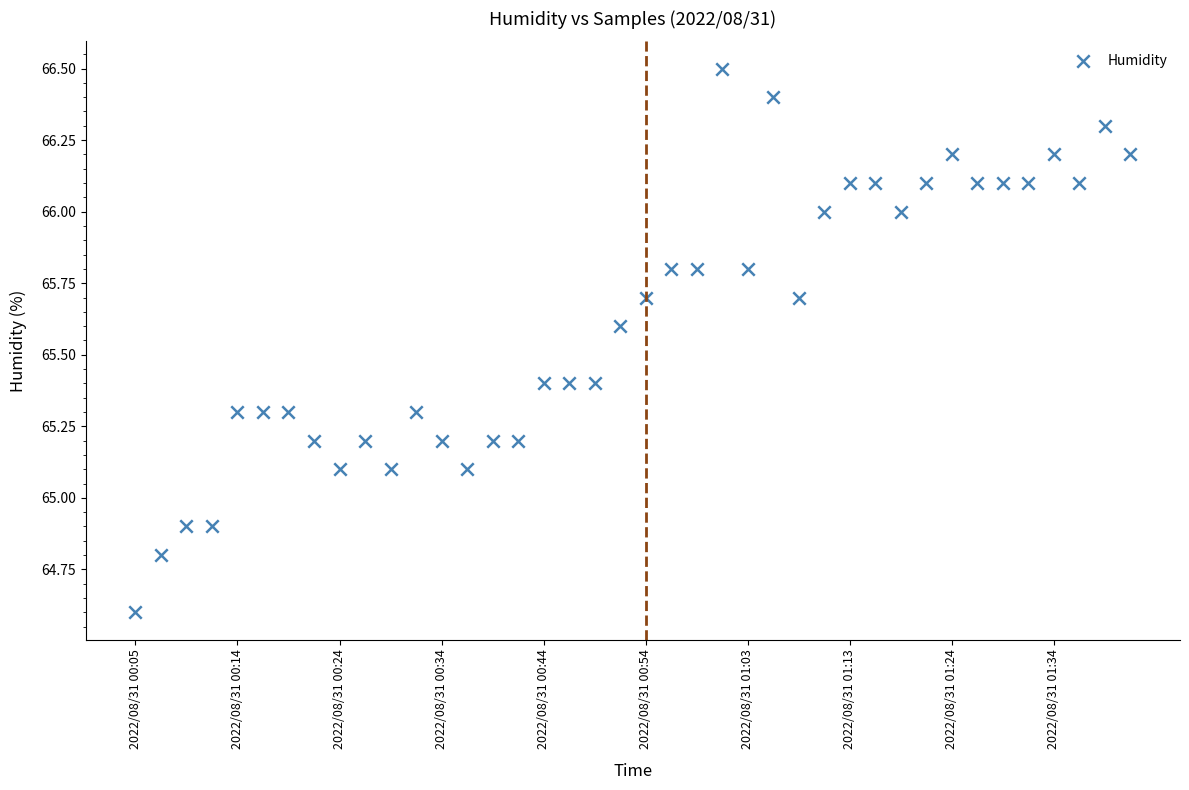

What is the range of Y values (max minus min)?

1.9